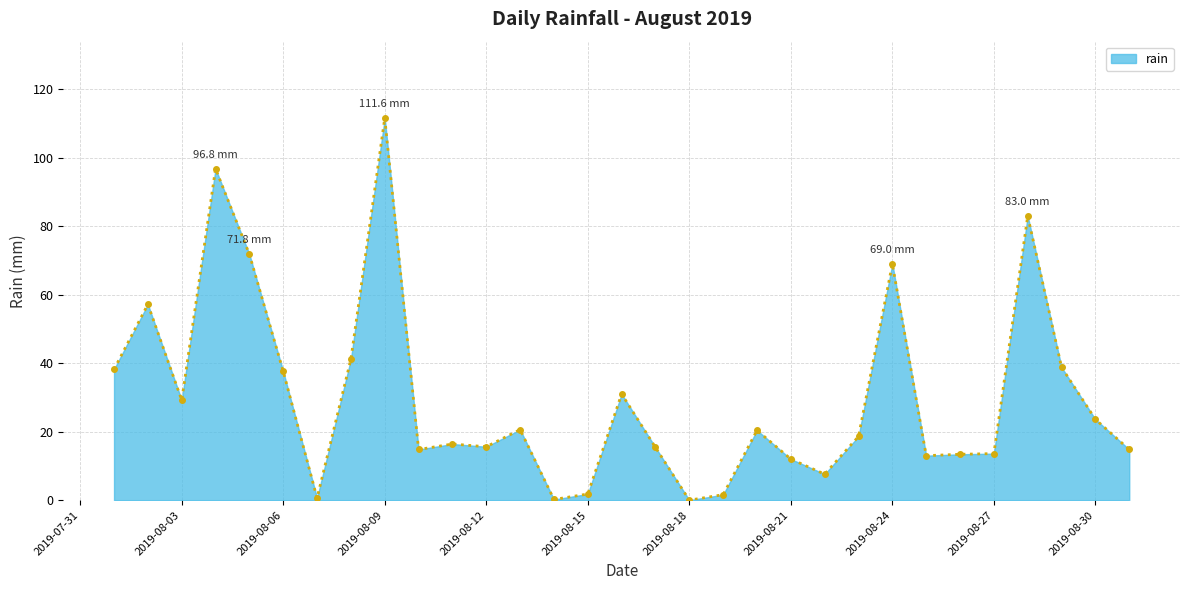

What is the greatest value displayed?

111.6